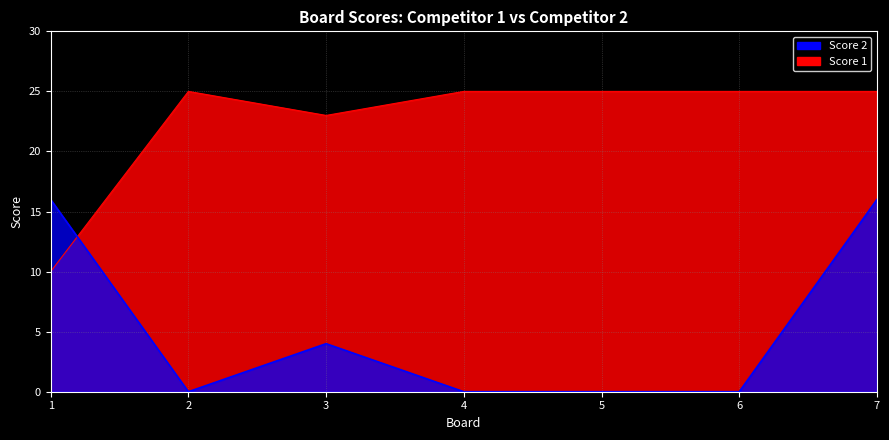

What is the maximum value for Score 2?

16